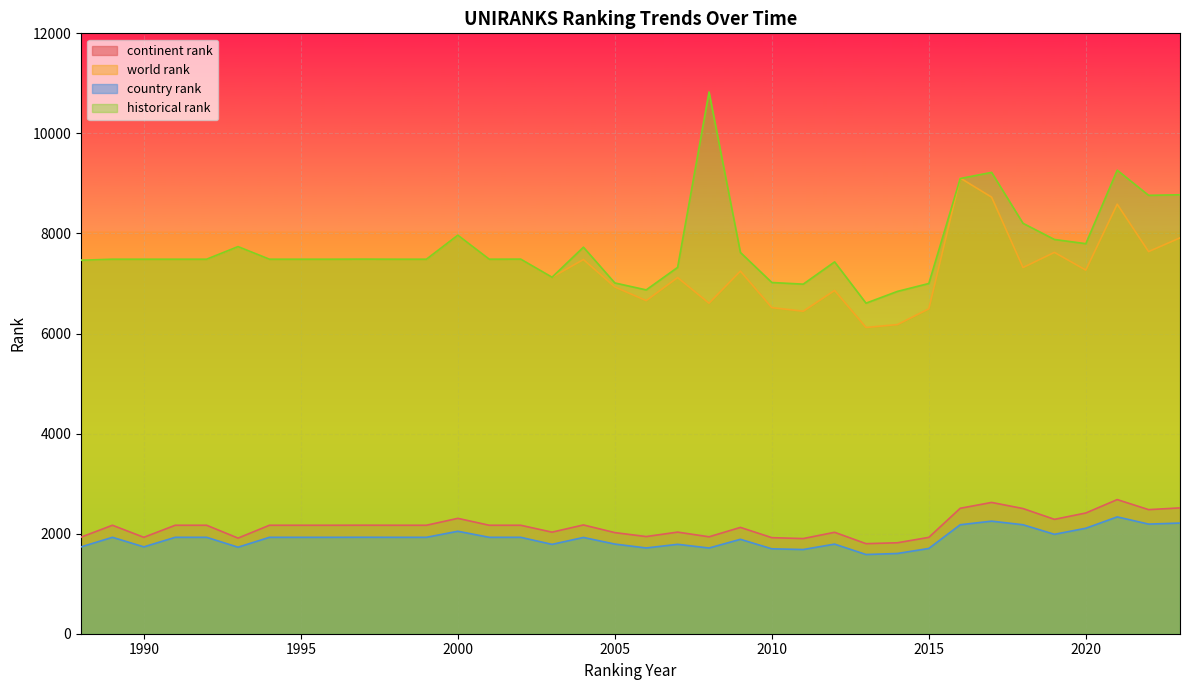

At which label does historical rank reach its peak?

2008